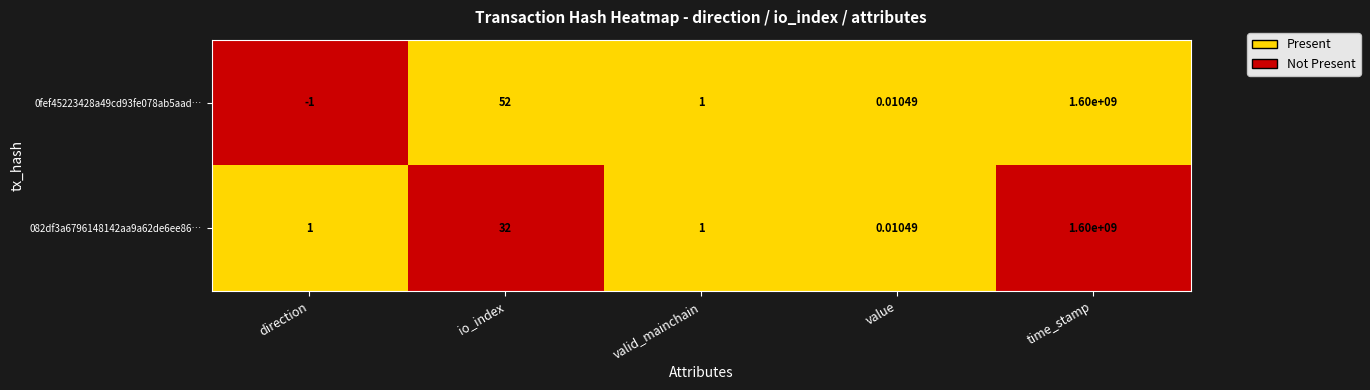

Rank the categories by 0fef45223428a49cd93fe078ab5aad… value from highest to lowest.

time_stamp, io_index, valid_mainchain, value, direction